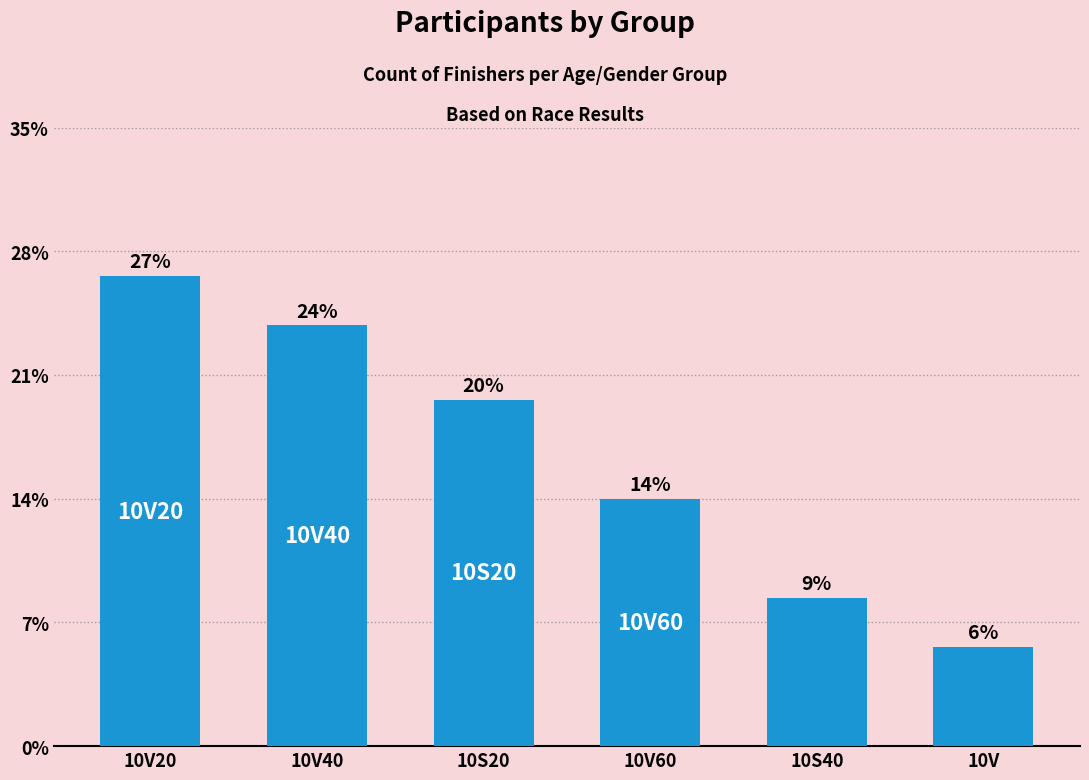

Does the chart contain any negative values?

No